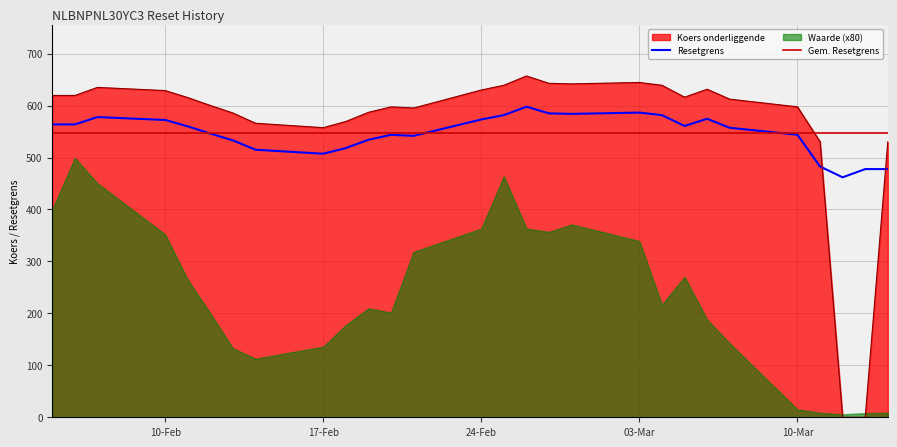

At which label does Koers onderliggende reach its minimum?

2025-03-12